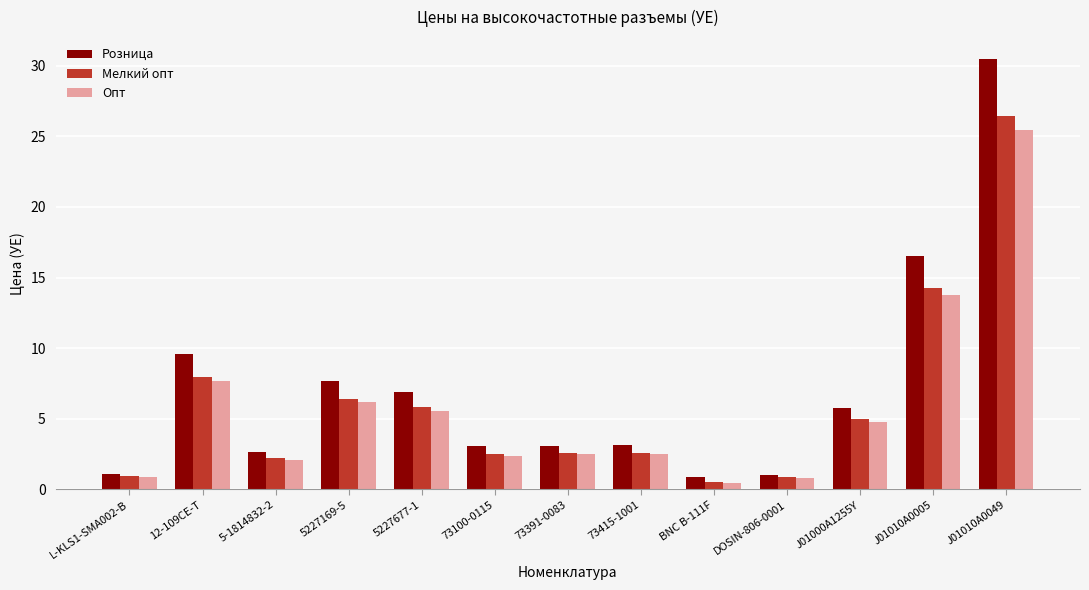

What is the value of the Розница bar at the 12th from the left?

16.5